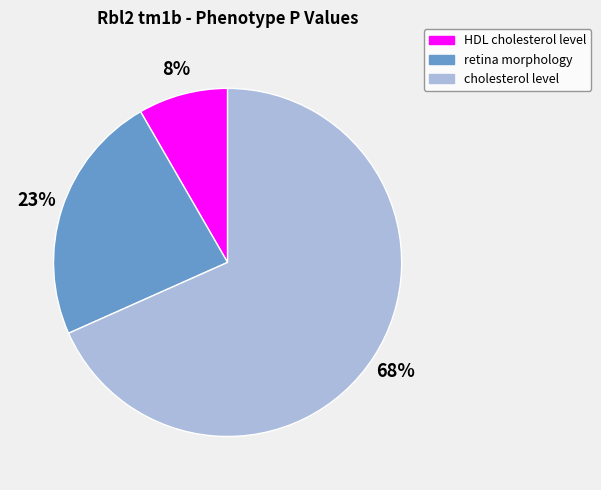

To the nearest percent, what is the average slice percentage?

33%